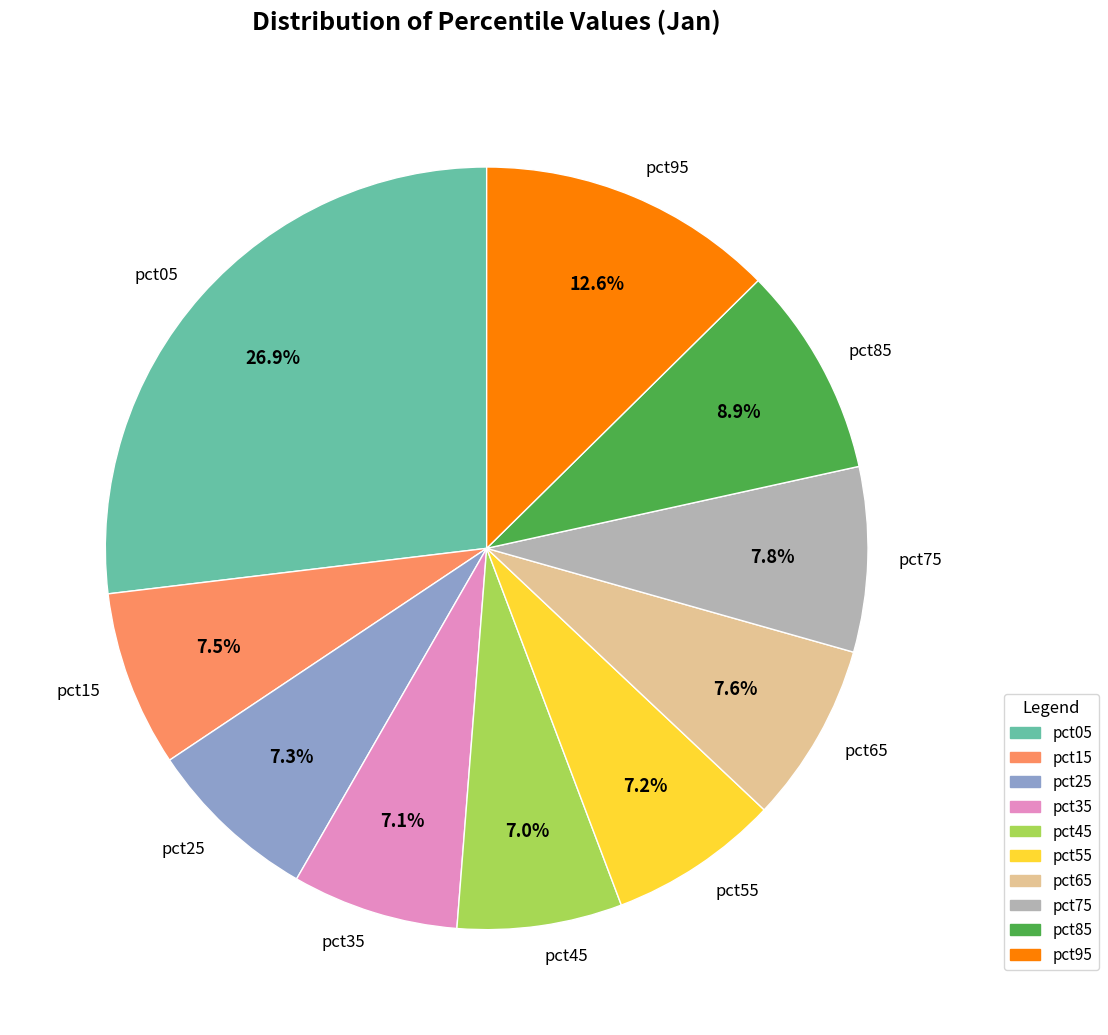

To the nearest percent, what is the combined percentage of pct45 and pct25?

14%